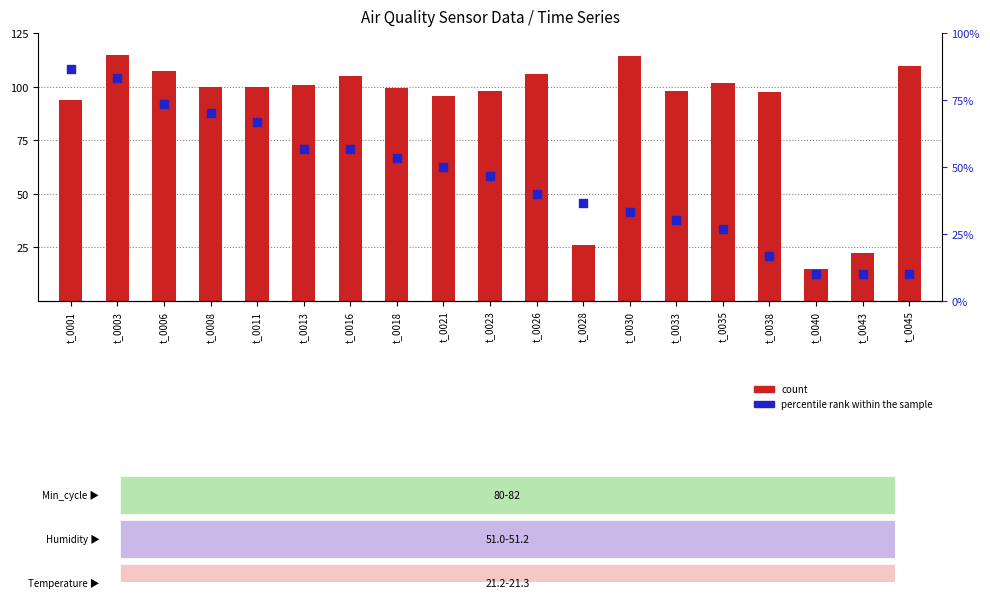

Which series reaches the maximum Y coordinate?

count